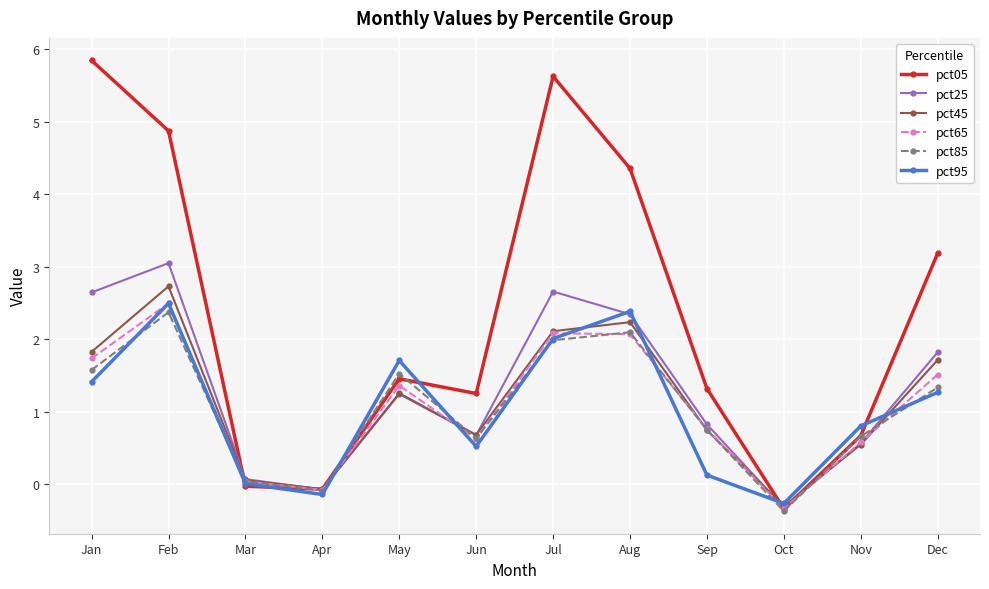

How many distinct data groups are displayed?

6